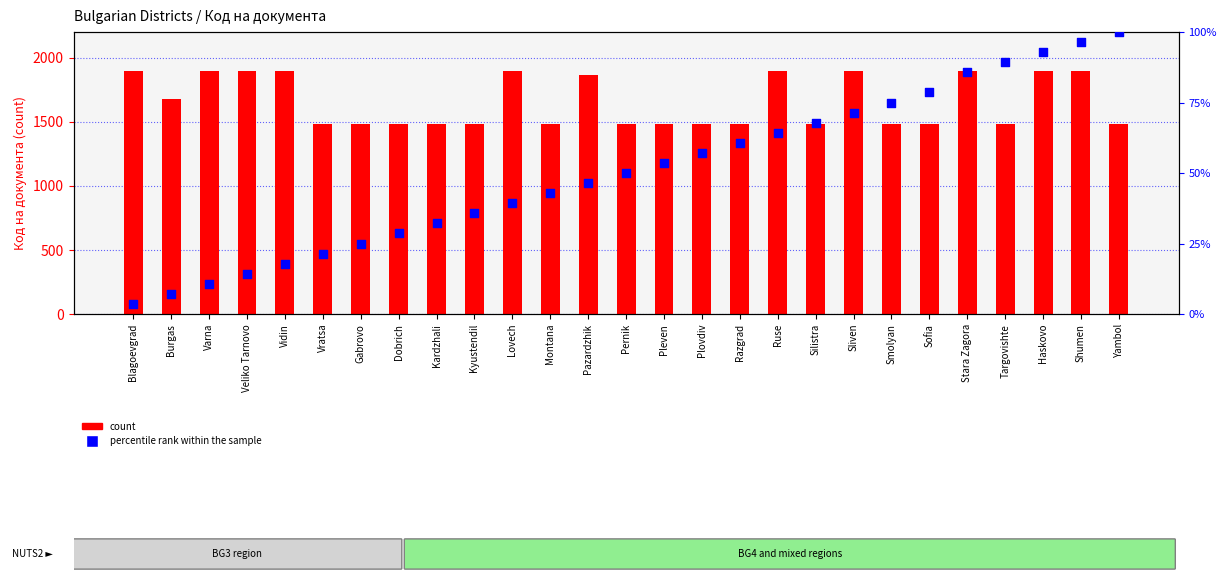

What is the total value across all series at Sofia?

1561.6